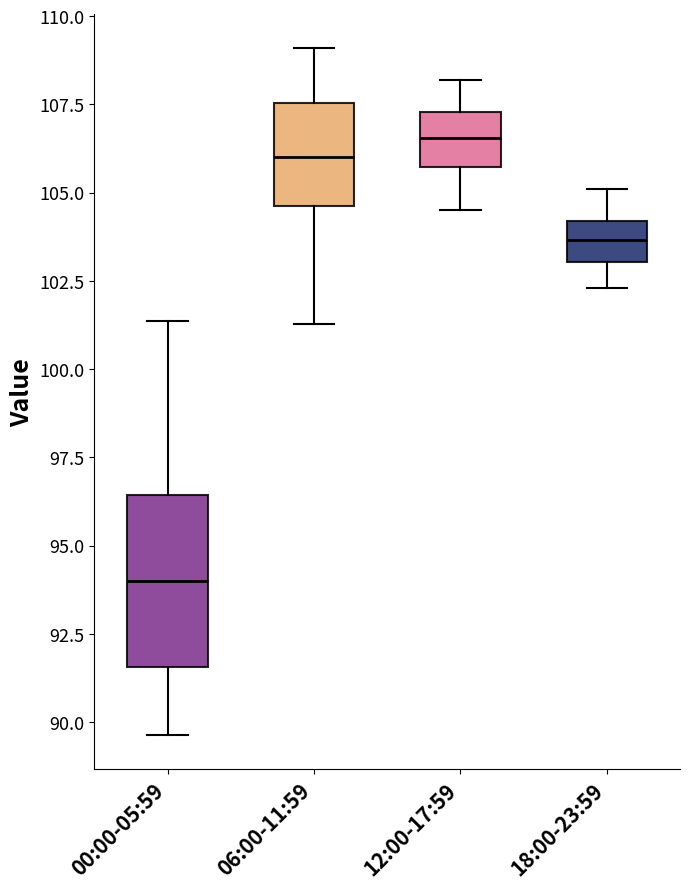

Where does the upper whisker of the box for 18:00-23:59 end on the y-axis? The values are not printed on the chart, so give them approximately, as read against the axis.

105.0